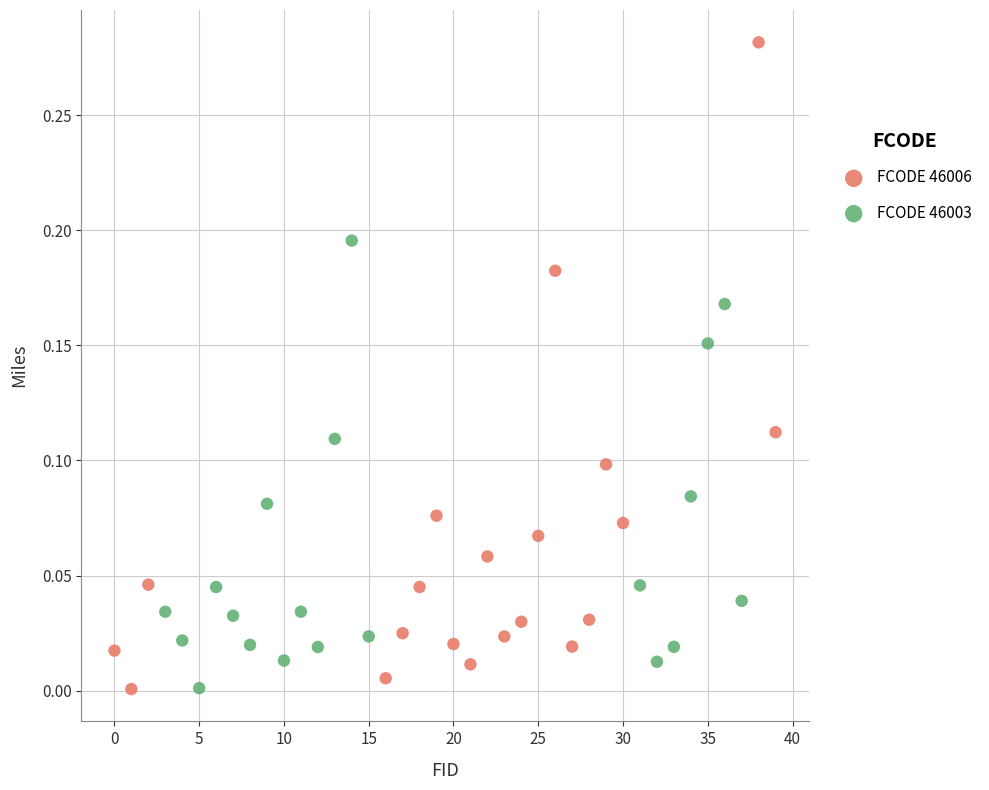

Which series contains the highest Y value?

FCODE 46006